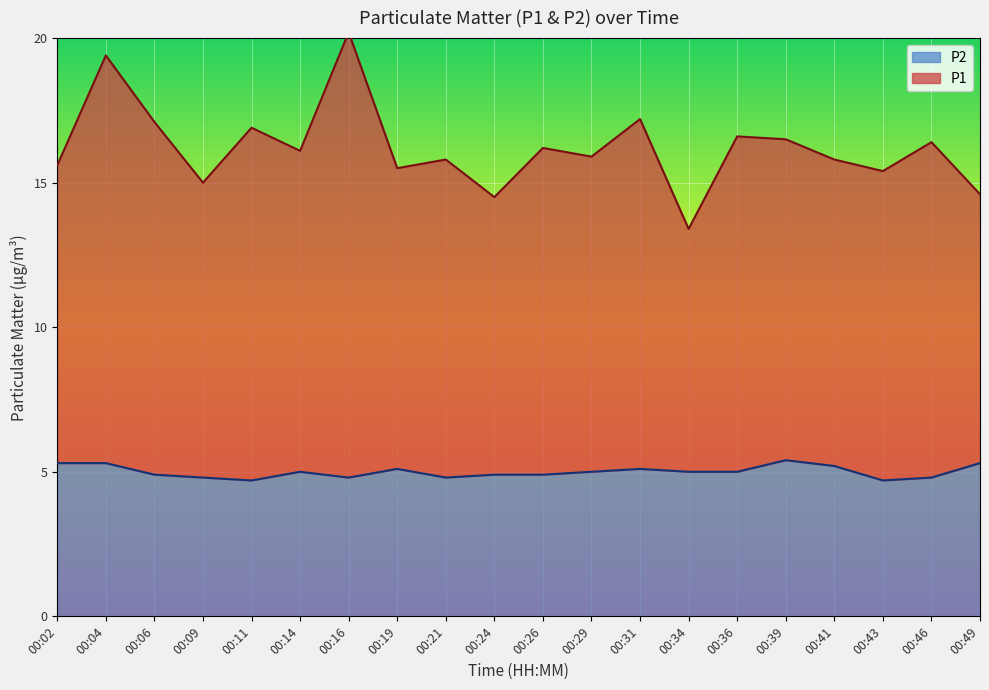

How many lines are shown in the chart?

2